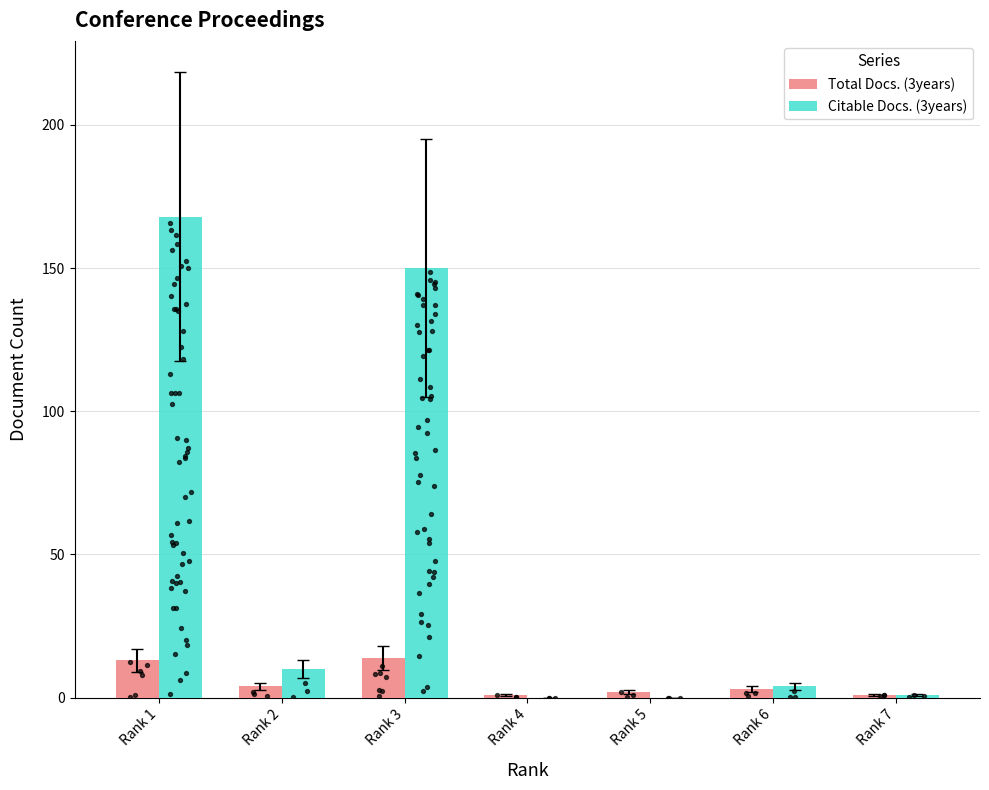

Which series reaches the minimum Y coordinate?

Citable Docs. (3years)